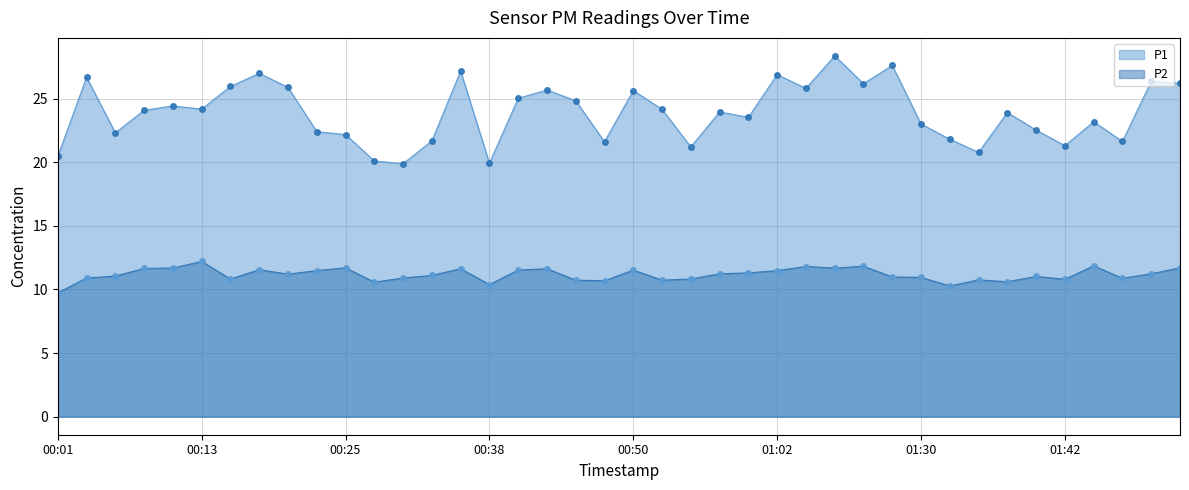

True or false: P1_line and P2_line intersect in this chart.

False